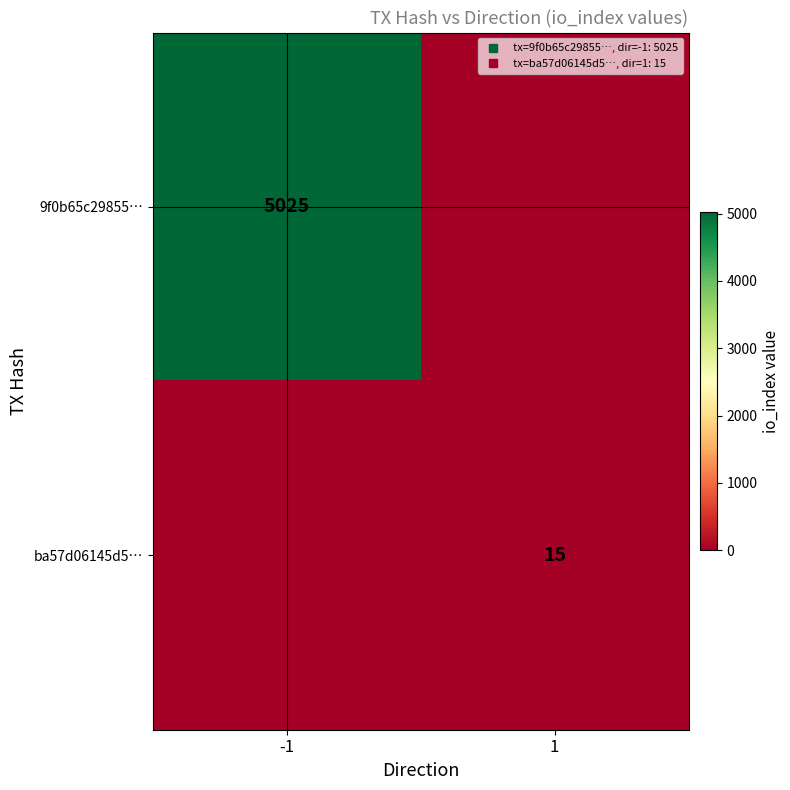

What value does the ba57d06145d5… series have at 1?

15